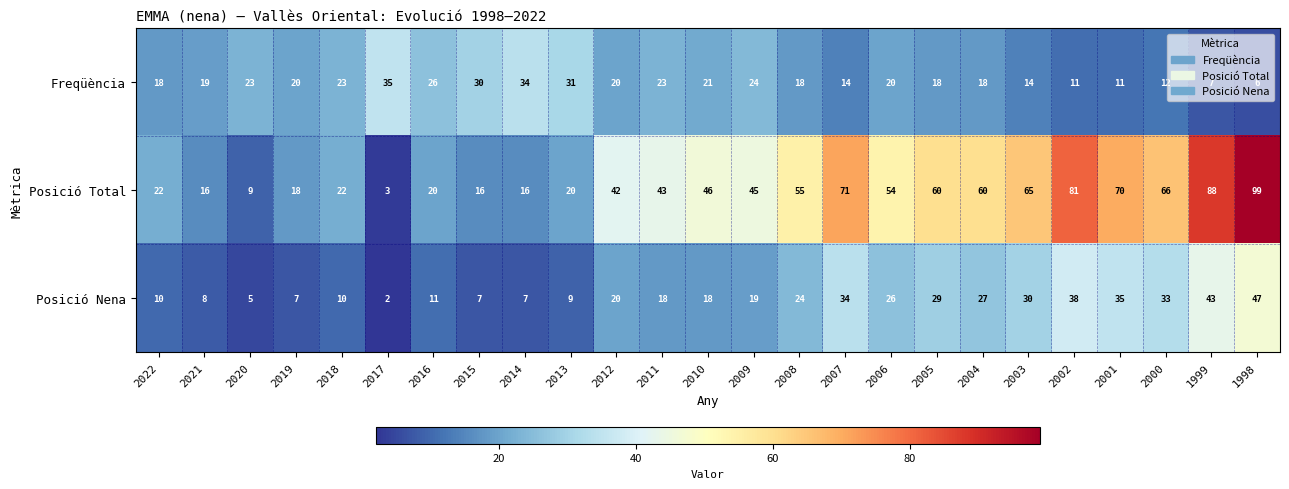

Which series changed the most between 2017 and 2001?

Posició Total